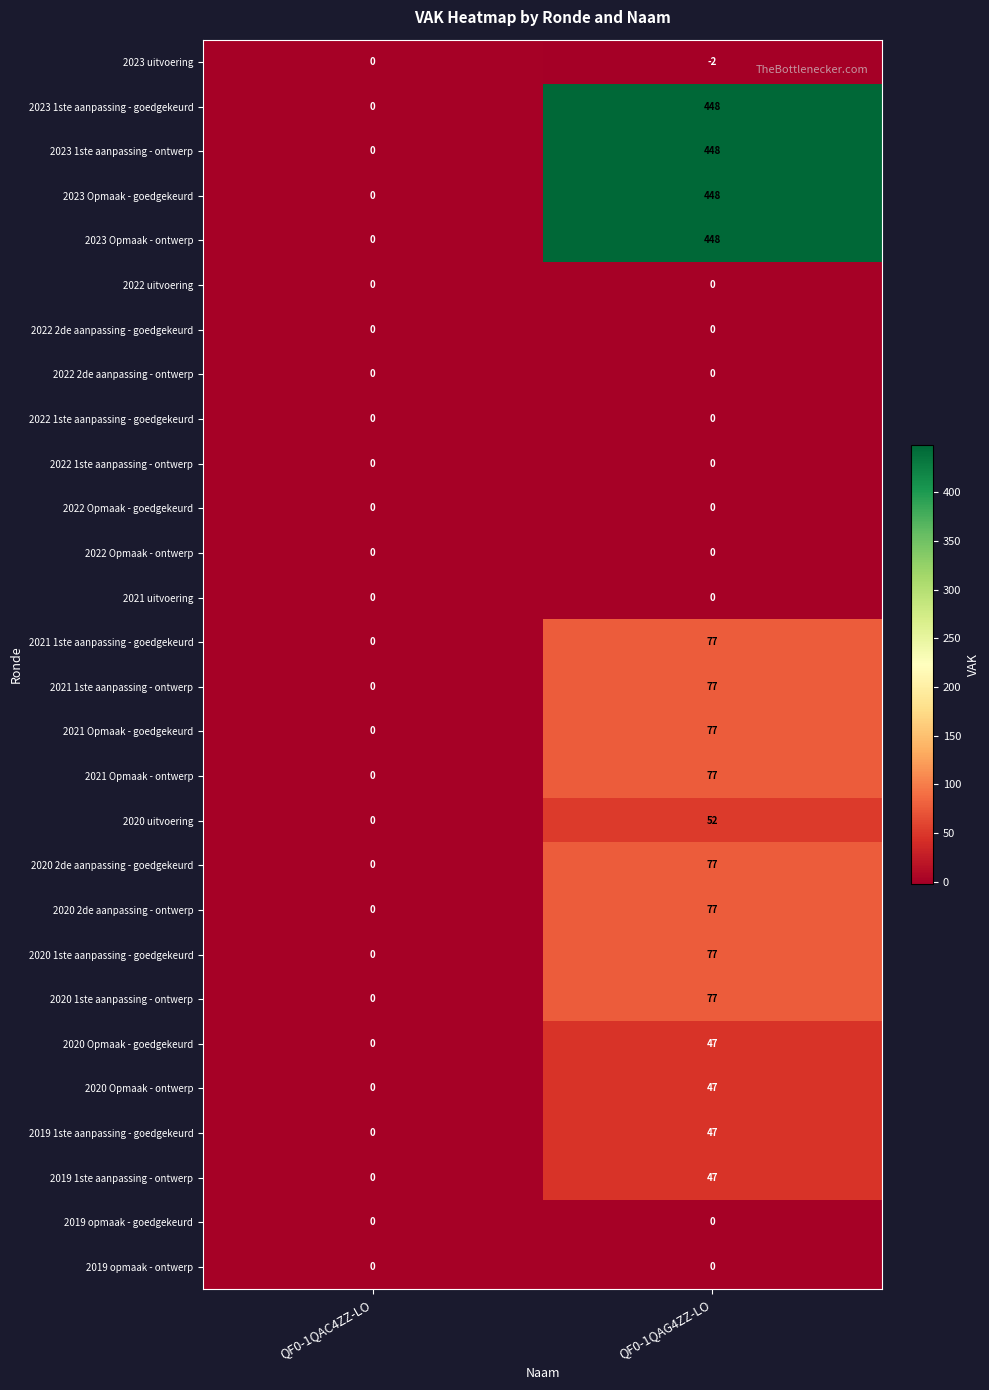

What is the smallest value displayed?

-2